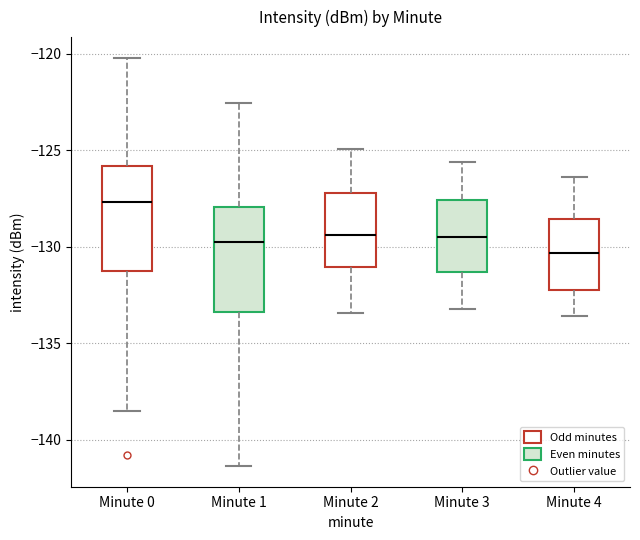

Reading left to right, read every box against the y-axis: the position of its median line, the range the box covers, and the ends of its whiskers. The values are not printed on the chart, so give them approximately, as read against the axis.

Minute 0: median -127.5, box -131.0 to -126.0, whiskers -138.5 to -120.0
Minute 1: median -130.0, box -133.5 to -128.0, whiskers -141.5 to -122.5
Minute 2: median -129.5, box -131.0 to -127.0, whiskers -133.5 to -125.0
Minute 3: median -129.5, box -131.5 to -127.5, whiskers -133.0 to -125.5
Minute 4: median -130.5, box -132.0 to -128.5, whiskers -133.5 to -126.5